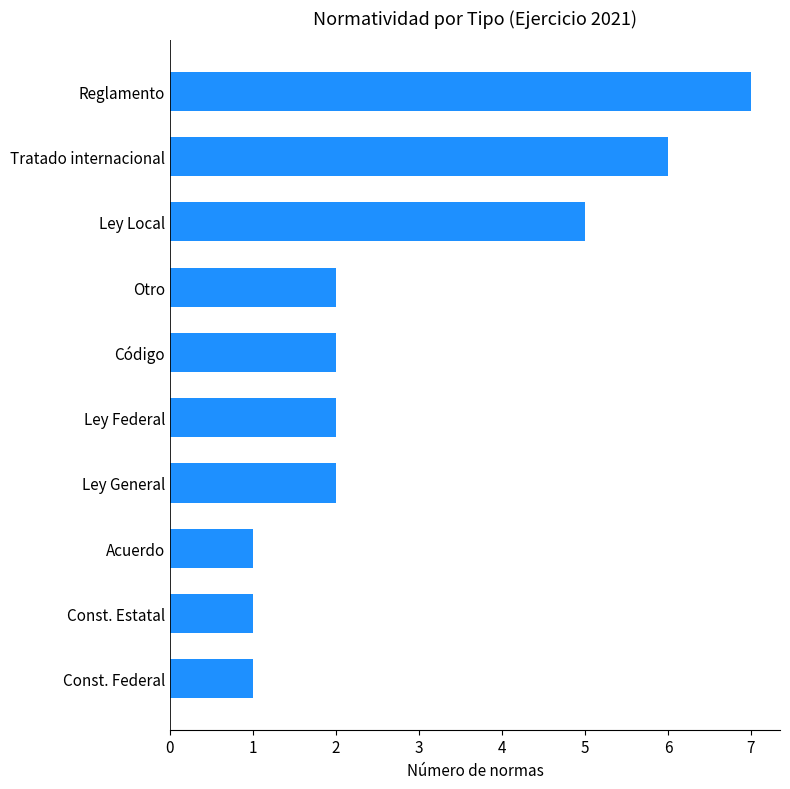

What is the ratio of the value at Tratado internacional to the value at Ley Federal?

3.0